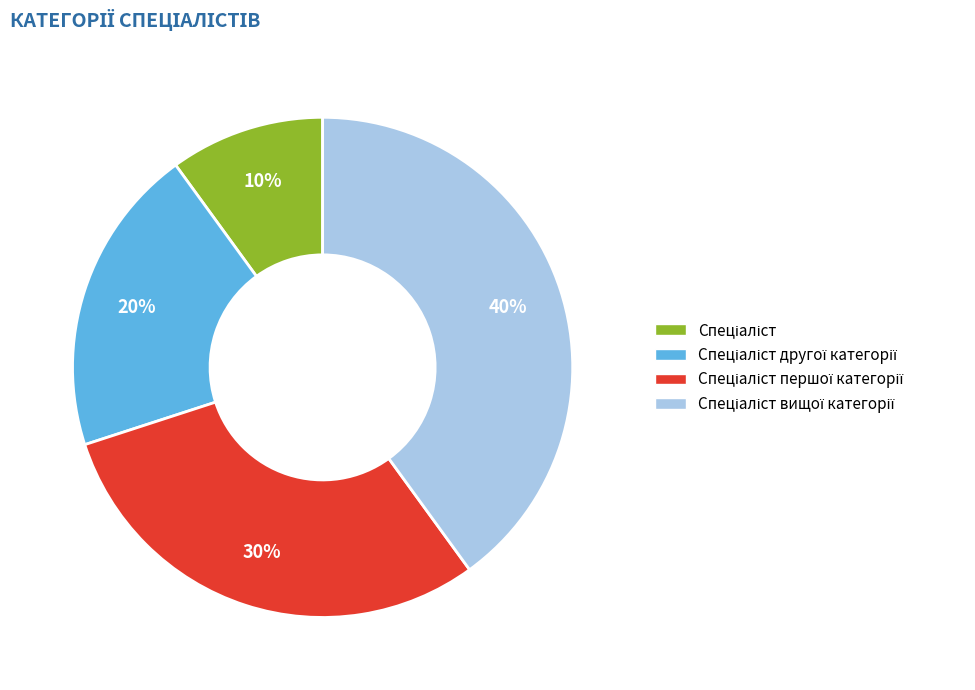

Is there a majority slice in this chart?

No